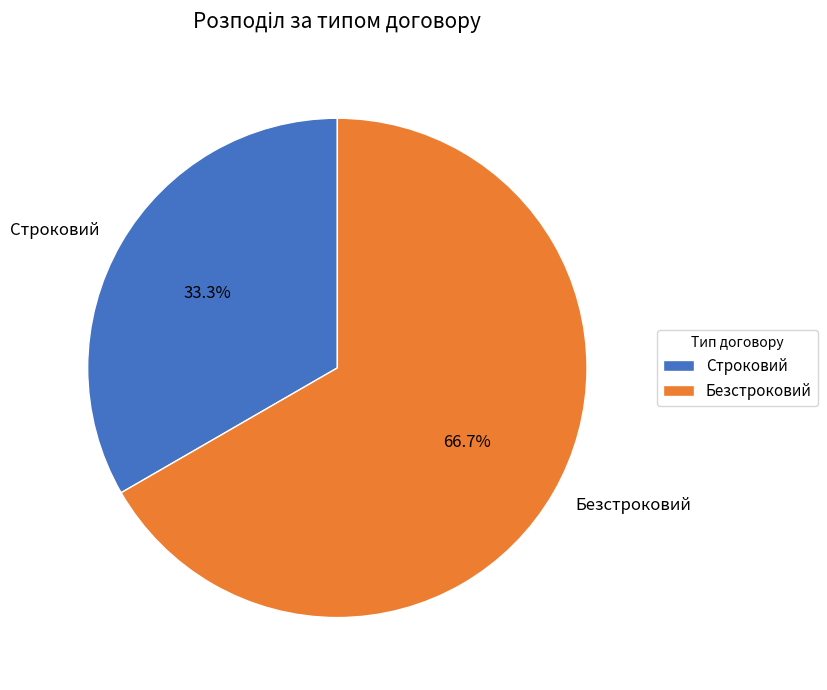

How much of the chart is everything except Строковий?

66.7%